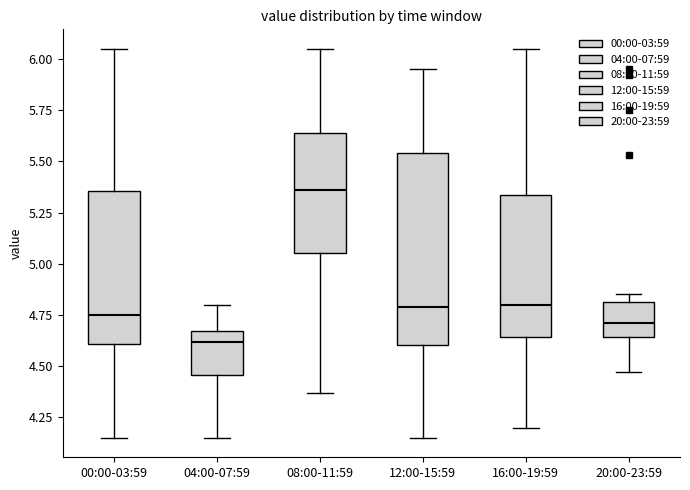

Which box is the tallest, from its lower edge to its upper edge?

12:00-15:59